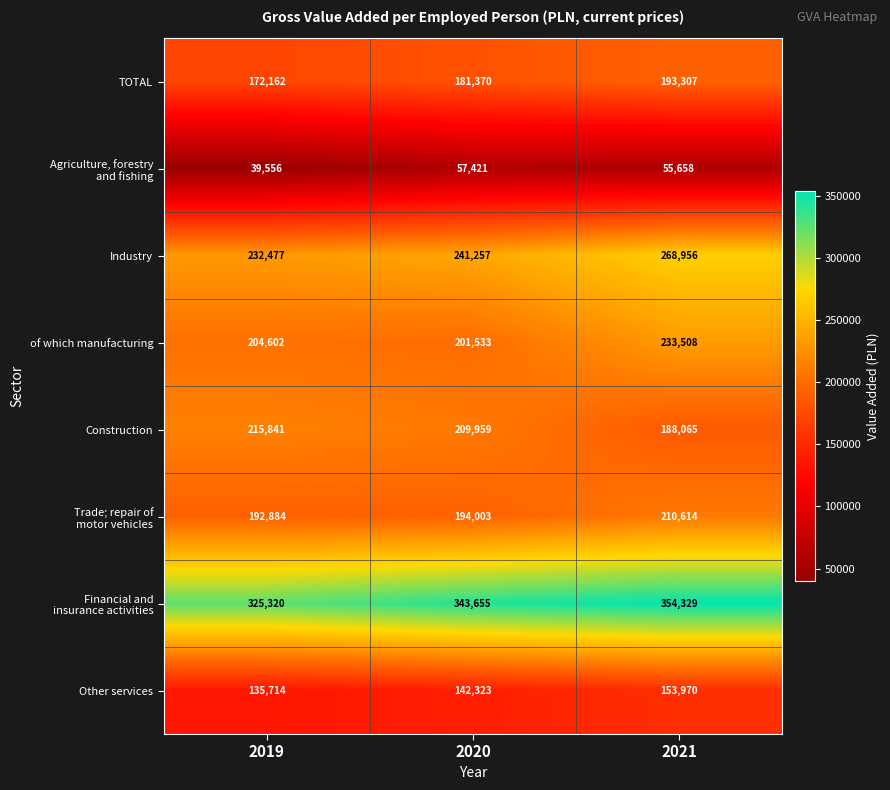

What is the sum of all TOTAL values?

546839